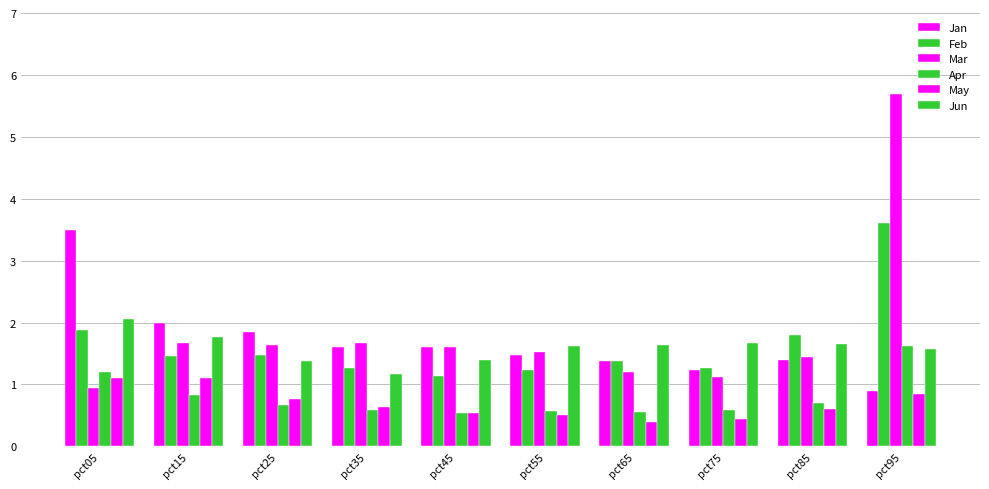

How many bars are there in each group?

6